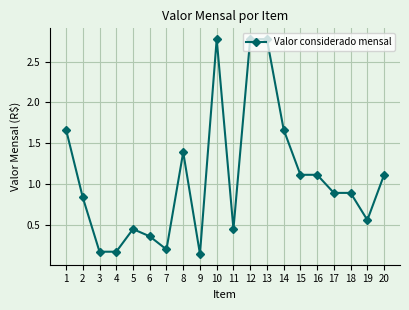

True or false: there are more than 1 points higher than both neighbors.

True